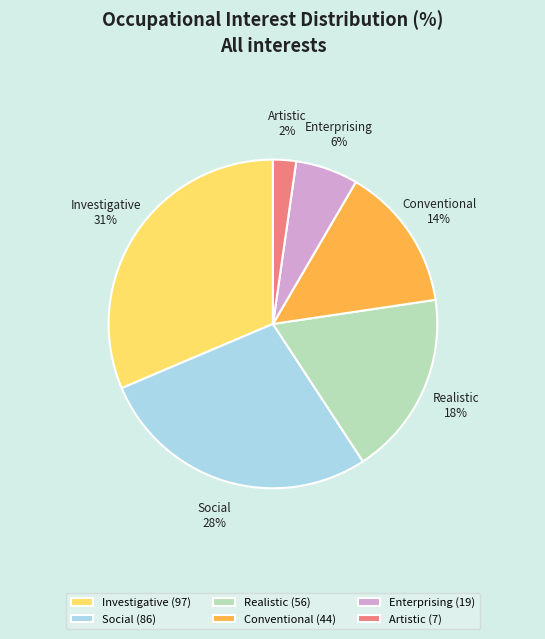

How many slices are in this pie chart?

6